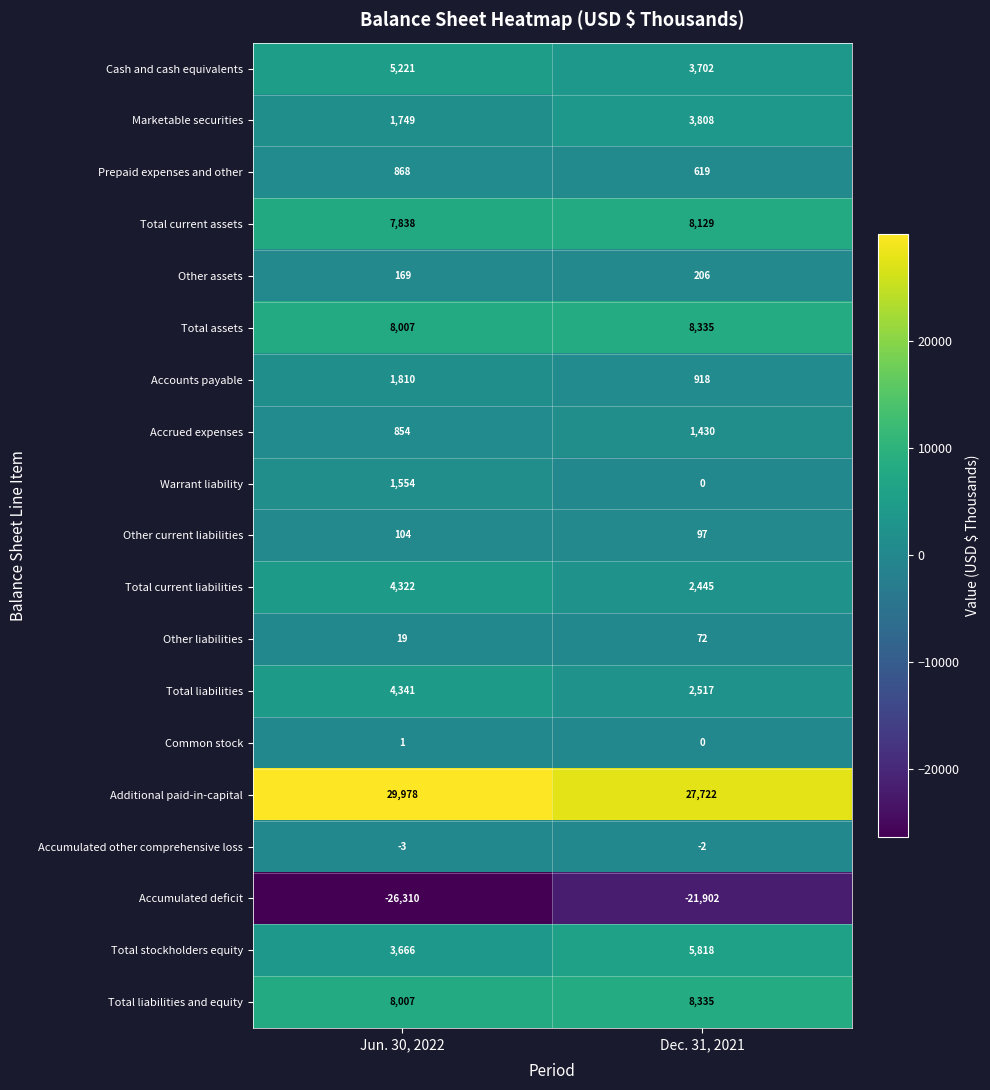

Between Jun. 30, 2022 and Dec. 31, 2021, which series saw the biggest shift?

Accumulated deficit